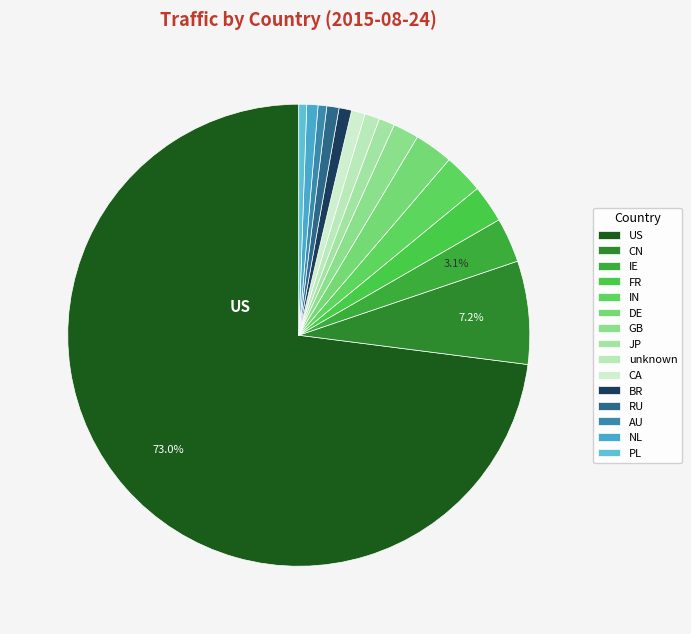

To the nearest percent, what is the difference between the largest and smallest slice percentages?

72%